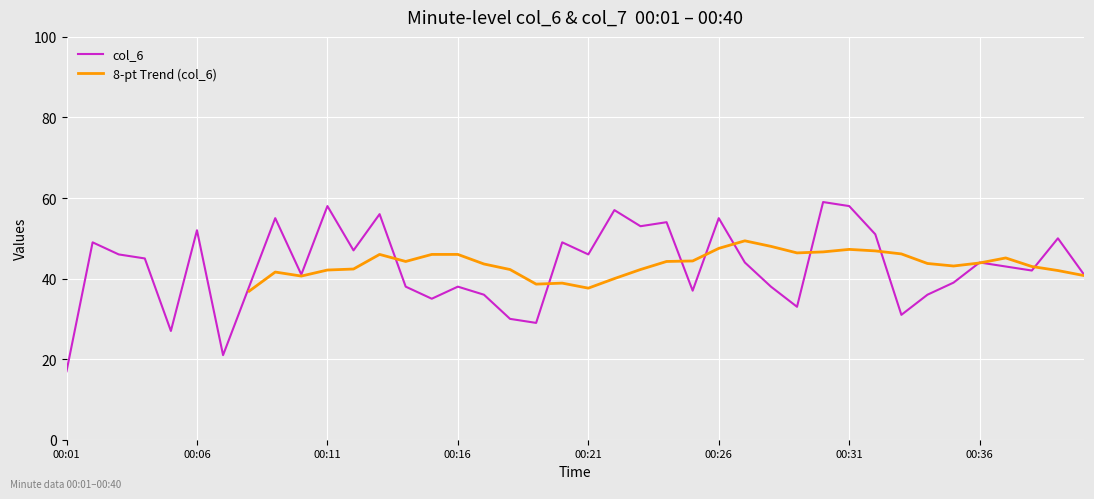

Does the chart display data point markers on the line(s)?

No